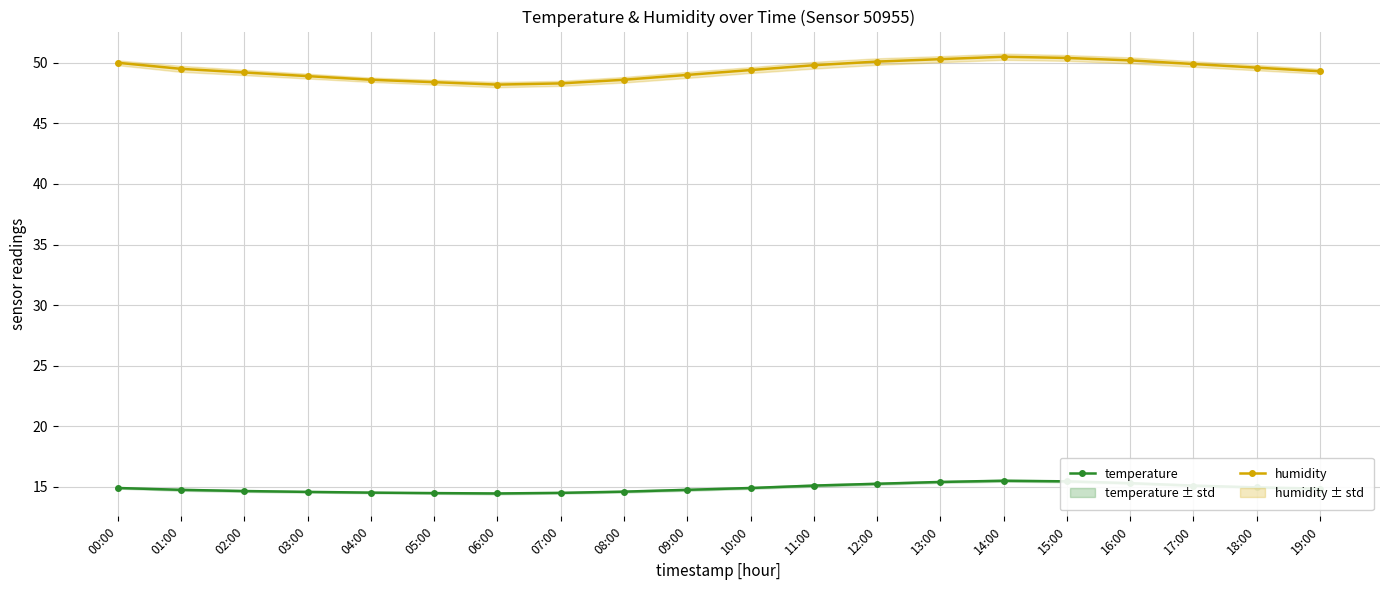

How many categories are shown in the chart?

20